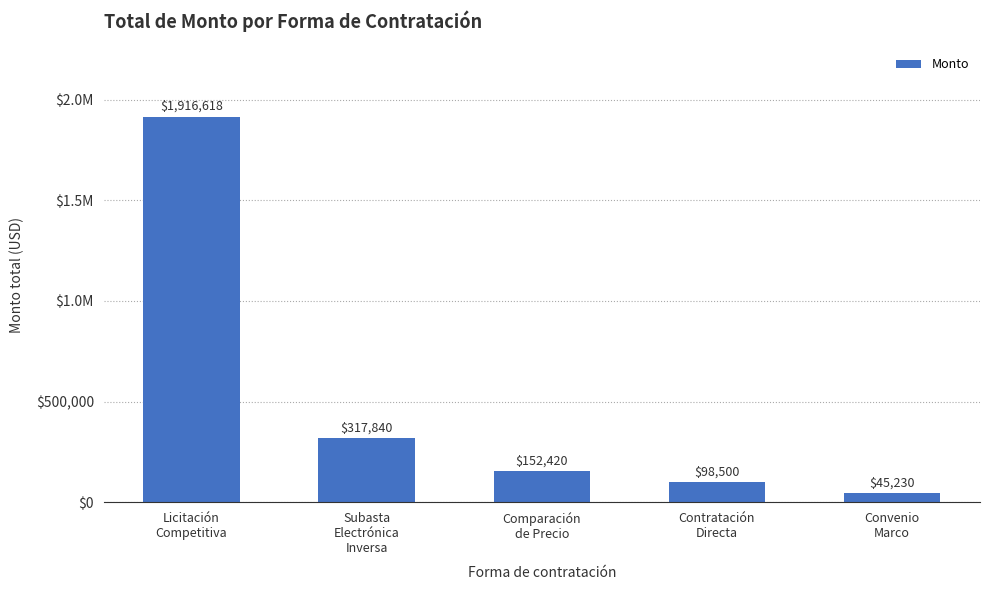

Are the bars horizontal?

No